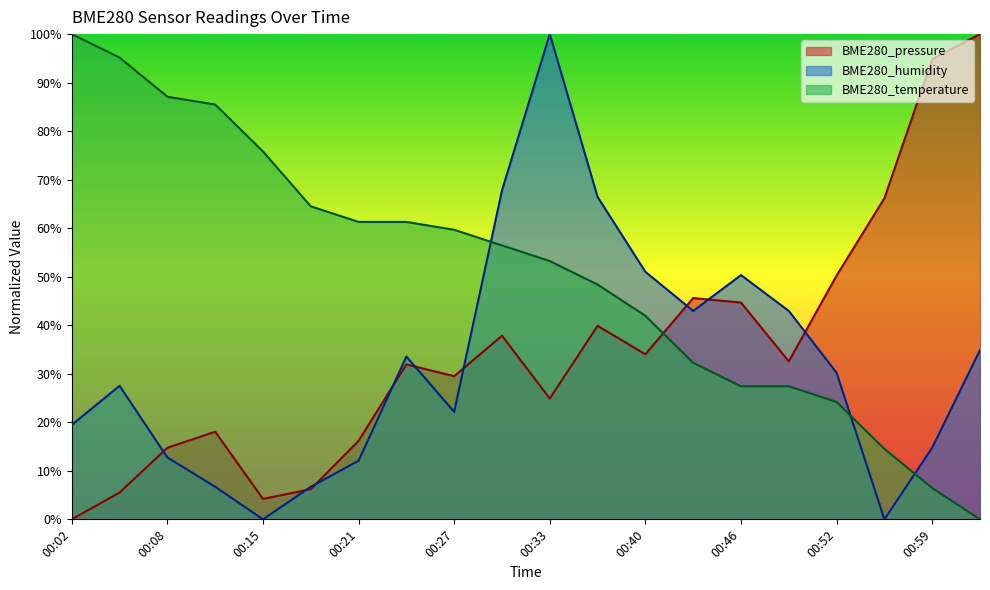

Reading left to right, what are all the values shown in this chart?

BME280_pressure: 00:02=0.0	00:05=5.5	00:08=14.7	00:12=18.1	00:15=4.2	00:18=6.2	00:21=16.2	00:24=31.9	00:27=29.5	00:30=37.8	00:33=24.9	00:37=39.9	00:40=34.0	00:43=45.6	00:46=44.7	00:49=32.5	00:52=50.2	00:56=66.2	00:59=94.8	01:02=100.0
BME280_humidity: 00:02=19.5	00:05=27.5	00:08=12.8	00:12=6.7	00:15=0.0	00:18=6.7	00:21=12.1	00:24=33.6	00:27=22.1	00:30=67.8	00:33=100.0	00:37=66.4	00:40=51.0	00:43=43.0	00:46=50.3	00:49=43.0	00:52=30.2	00:56=0.0	00:59=14.8	01:02=34.9
BME280_temperature: 00:02=100.0	00:05=95.2	00:08=87.1	00:12=85.5	00:15=75.8	00:18=64.5	00:21=61.3	00:24=61.3	00:27=59.7	00:30=56.5	00:33=53.2	00:37=48.4	00:40=41.9	00:43=32.3	00:46=27.4	00:49=27.4	00:52=24.2	00:56=14.5	00:59=6.5	01:02=0.0